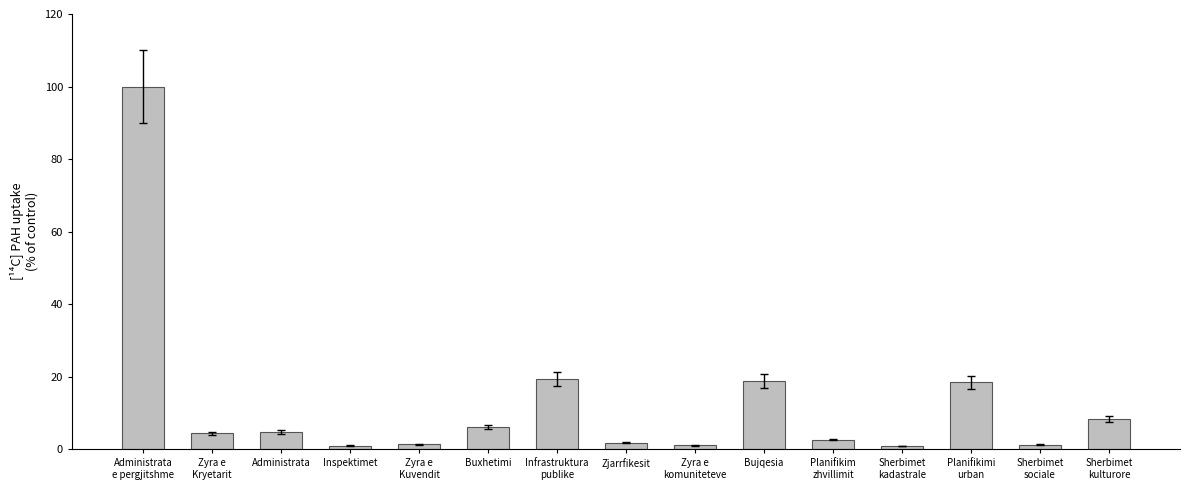

How many distinct data groups are displayed?

1